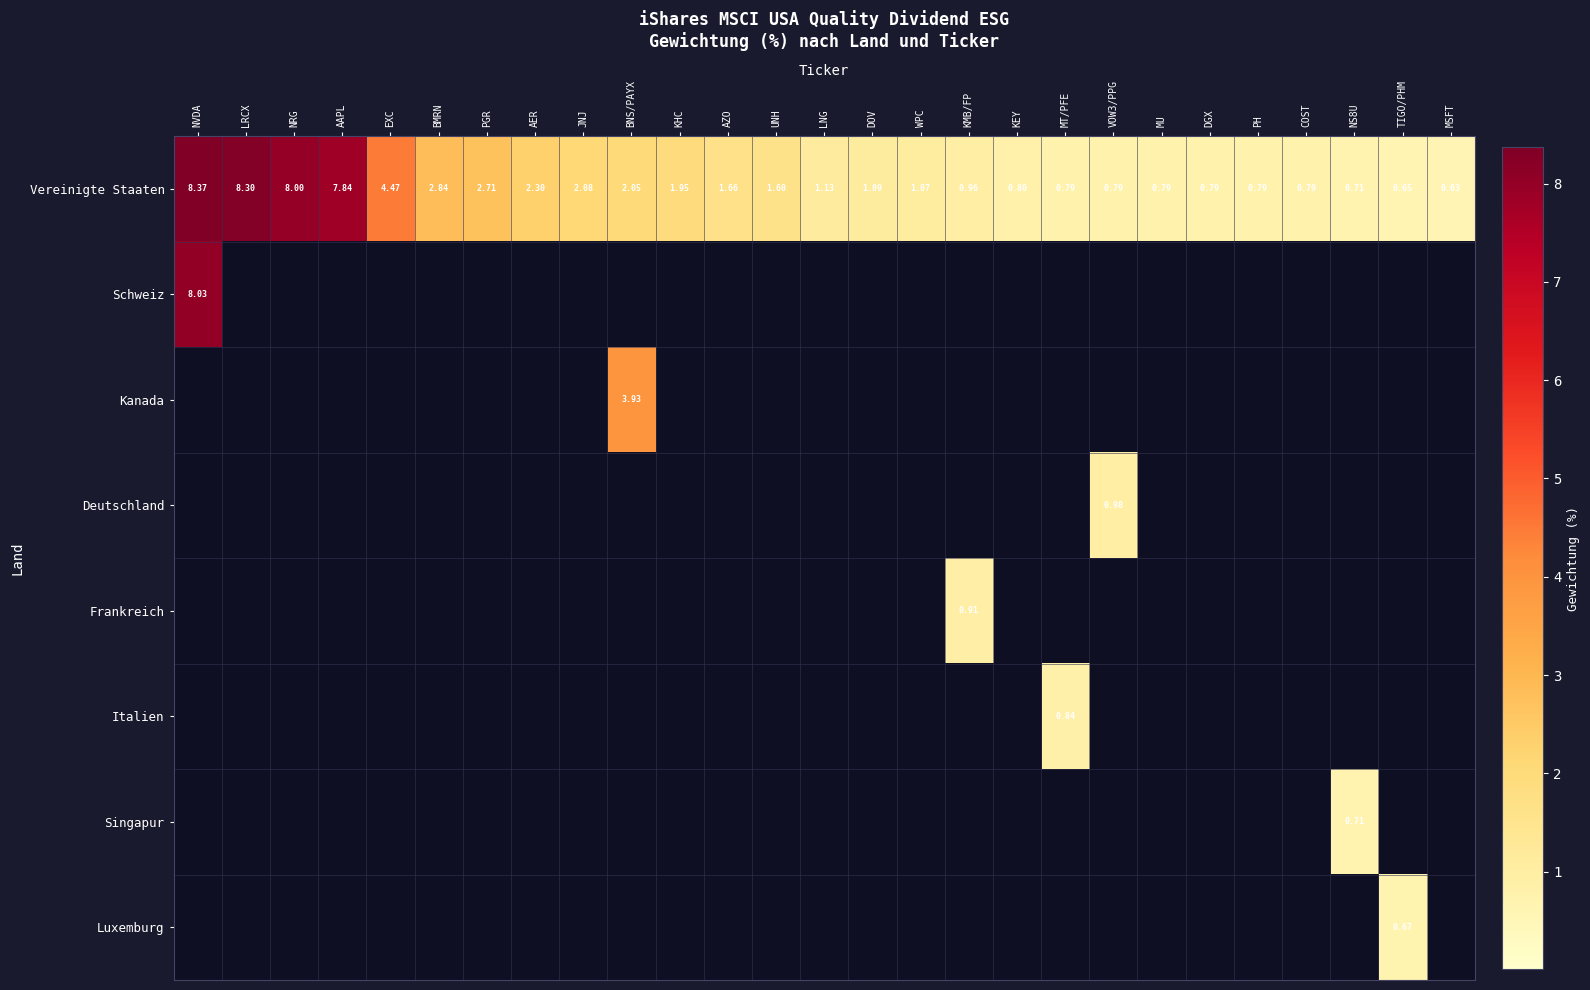

Where does the Vereinigte Staaten series first go above 1?

NVDA